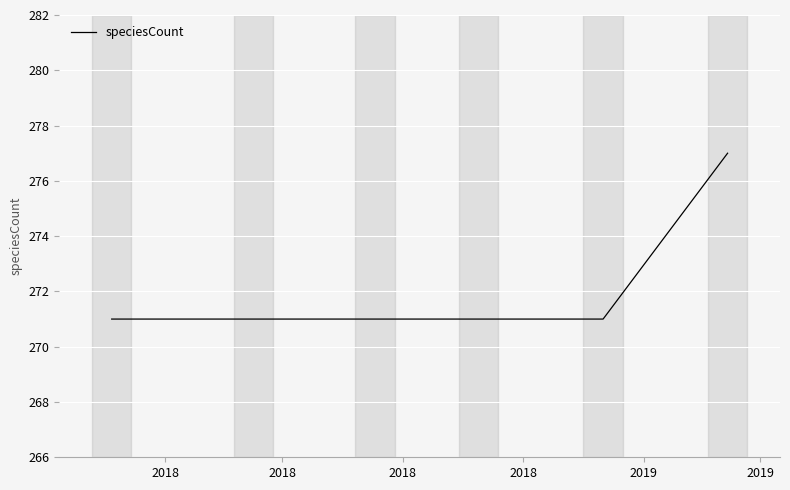

How many values are between 271 and 272?

5